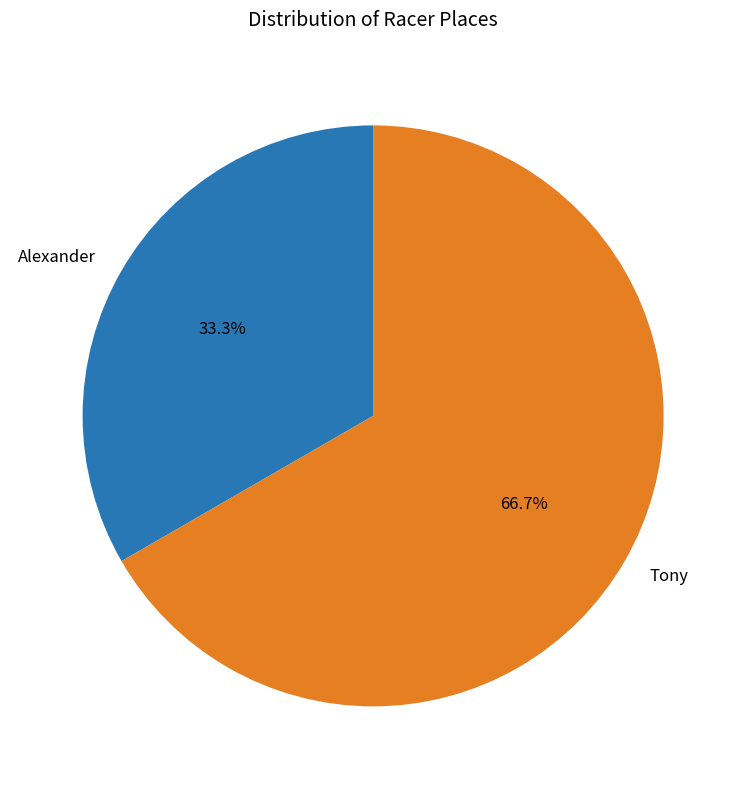

To the nearest percent, what portion does Alexander represent?

33%